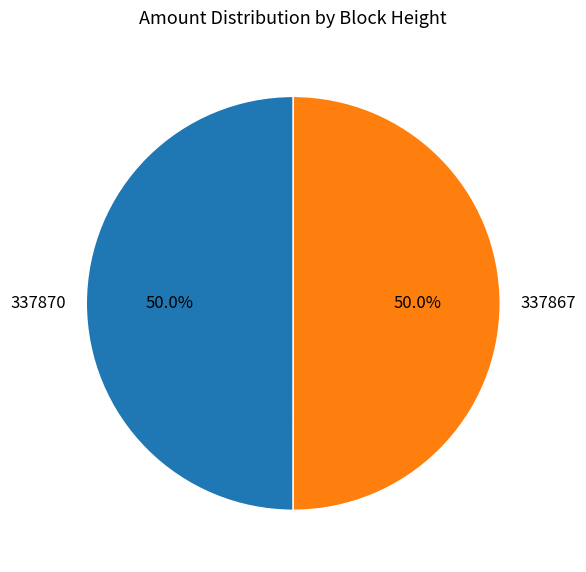

Approximately how many times larger is the value at 337870 compared to 337867?

1.0